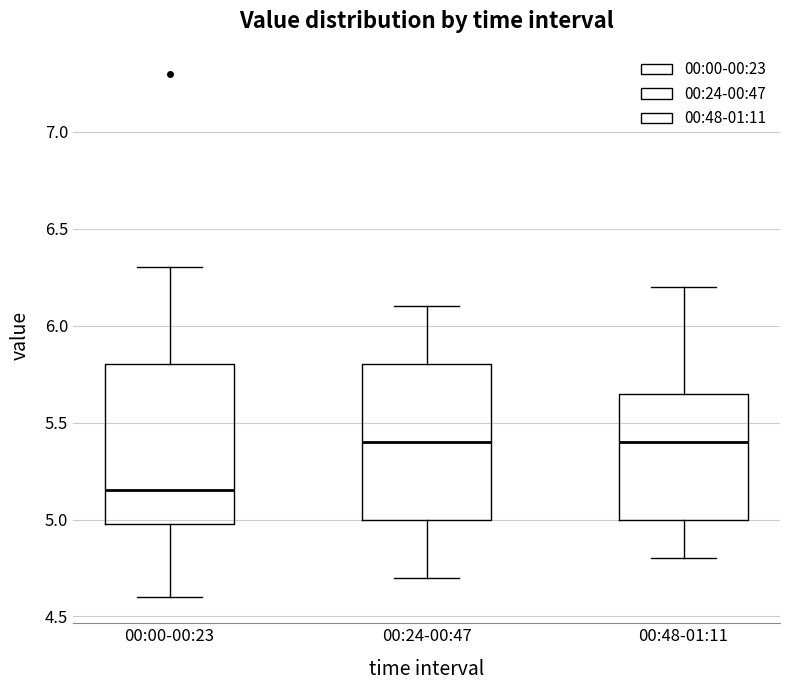

Where does the lower whisker of the box for 00:24-00:47 end on the y-axis? The values are not printed on the chart, so give them approximately, as read against the axis.

4.70